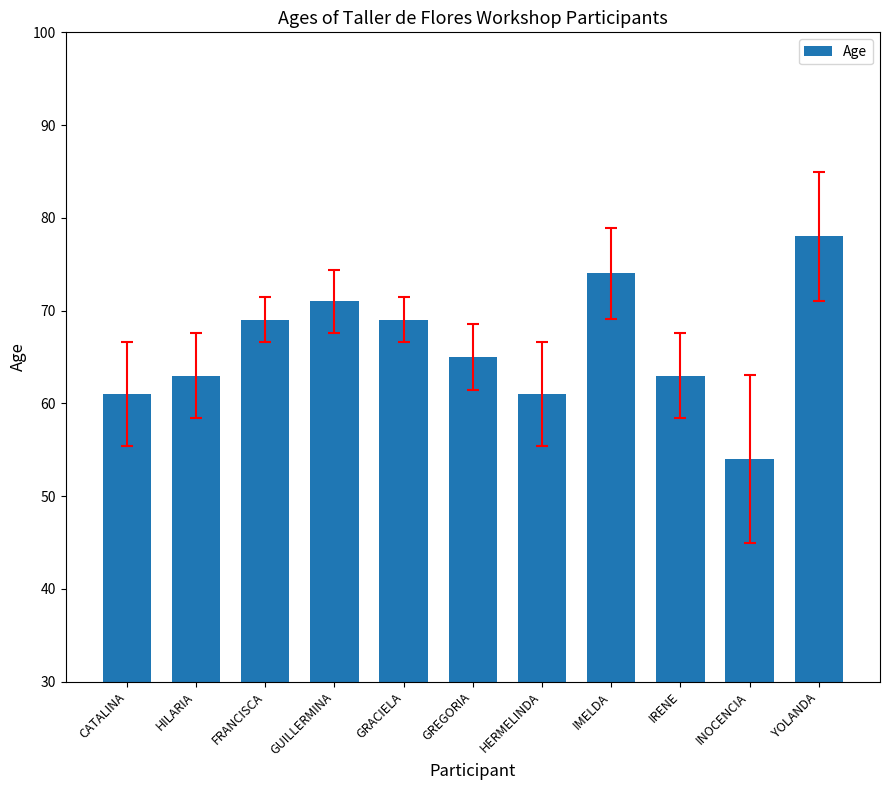

How many values are below 65?

5